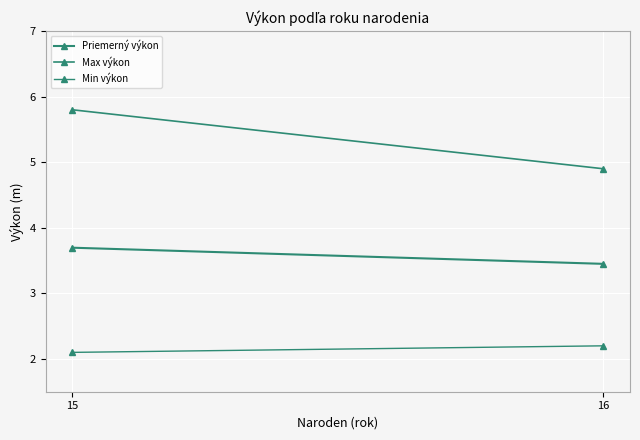

List the series in order of their overall mean, highest first.

Max výkon, Priemerný výkon, Min výkon